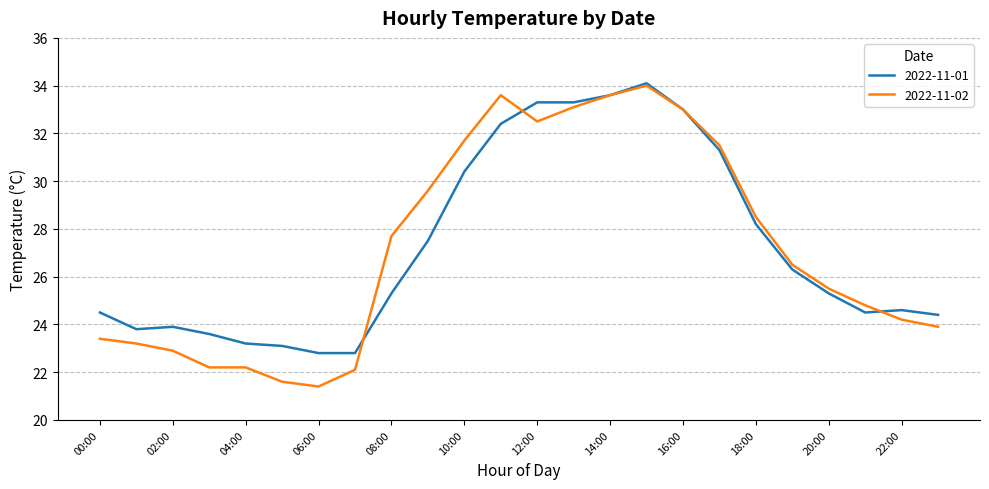

What is the lowest value of the 2022-11-01 series?

22.8